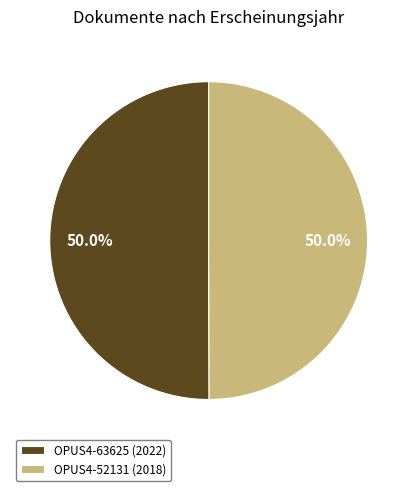

What percentage is NOT represented by OPUS4-63625?

50.0%